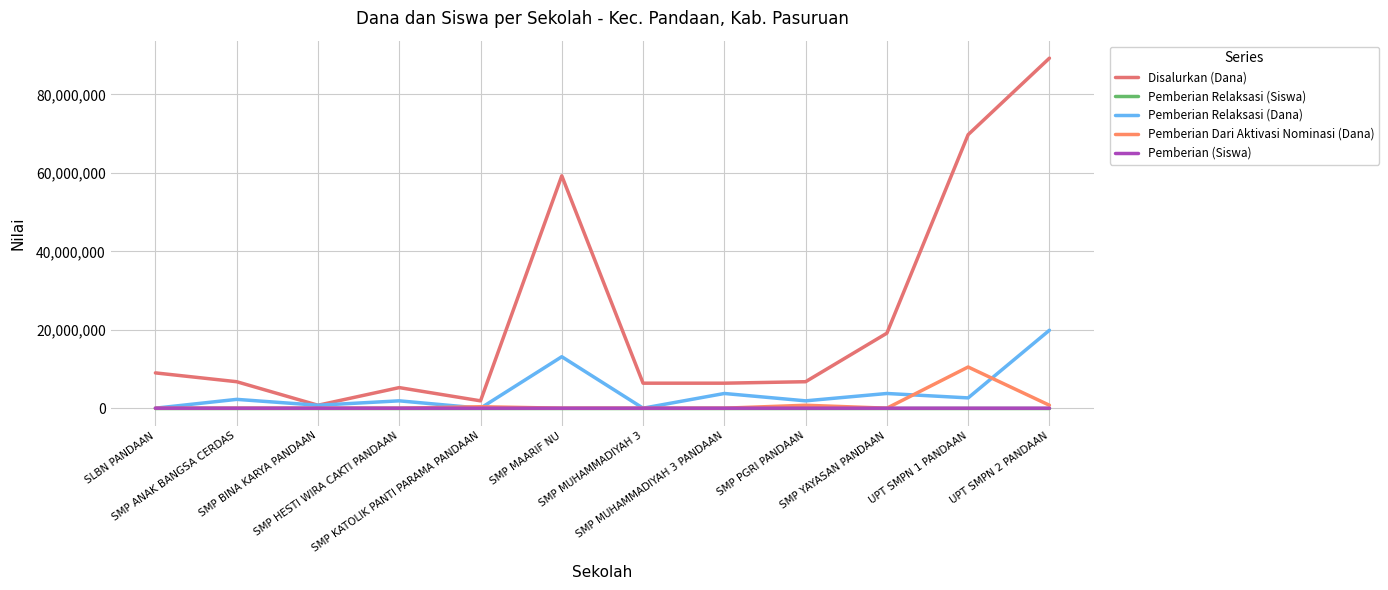

What is the label of the 2nd point from the left?

SMP ANAK BANGSA CERDAS